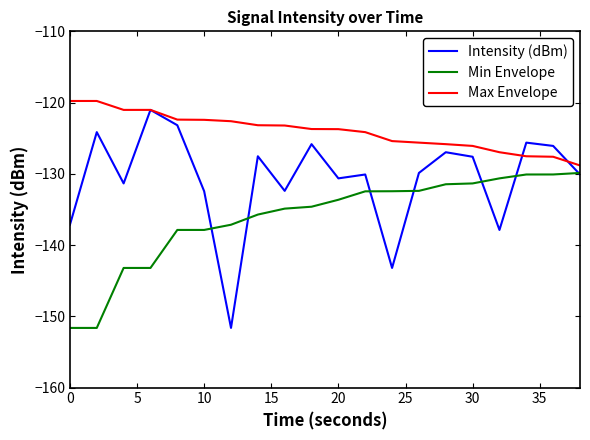

What is the maximum value for Intensity (dBm)?

-121.0